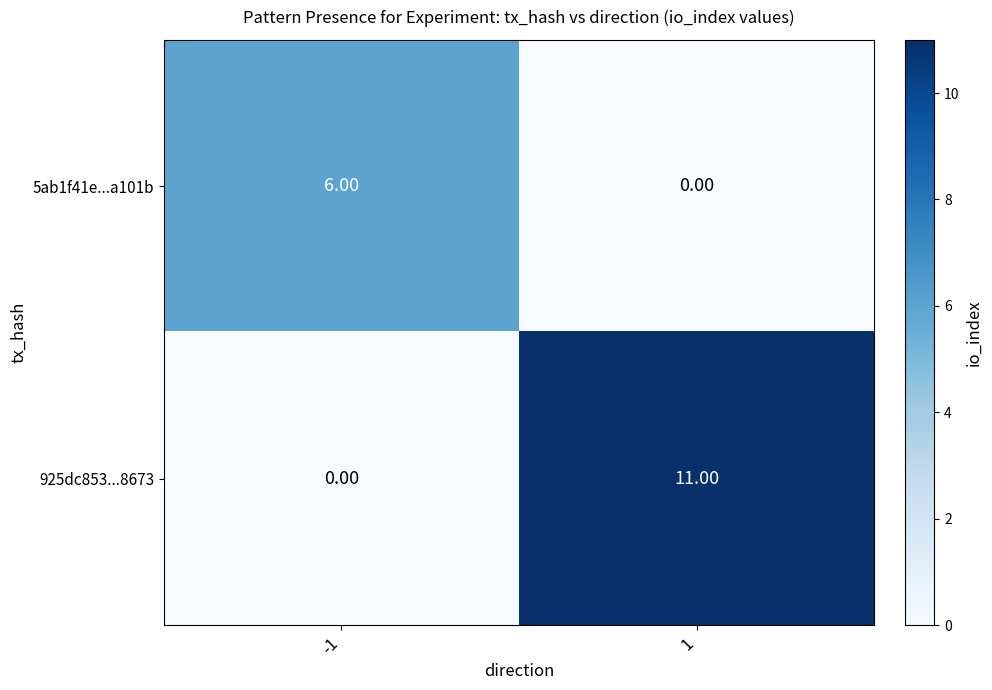

Which series has the largest range (max minus min)?

925dc853...8673